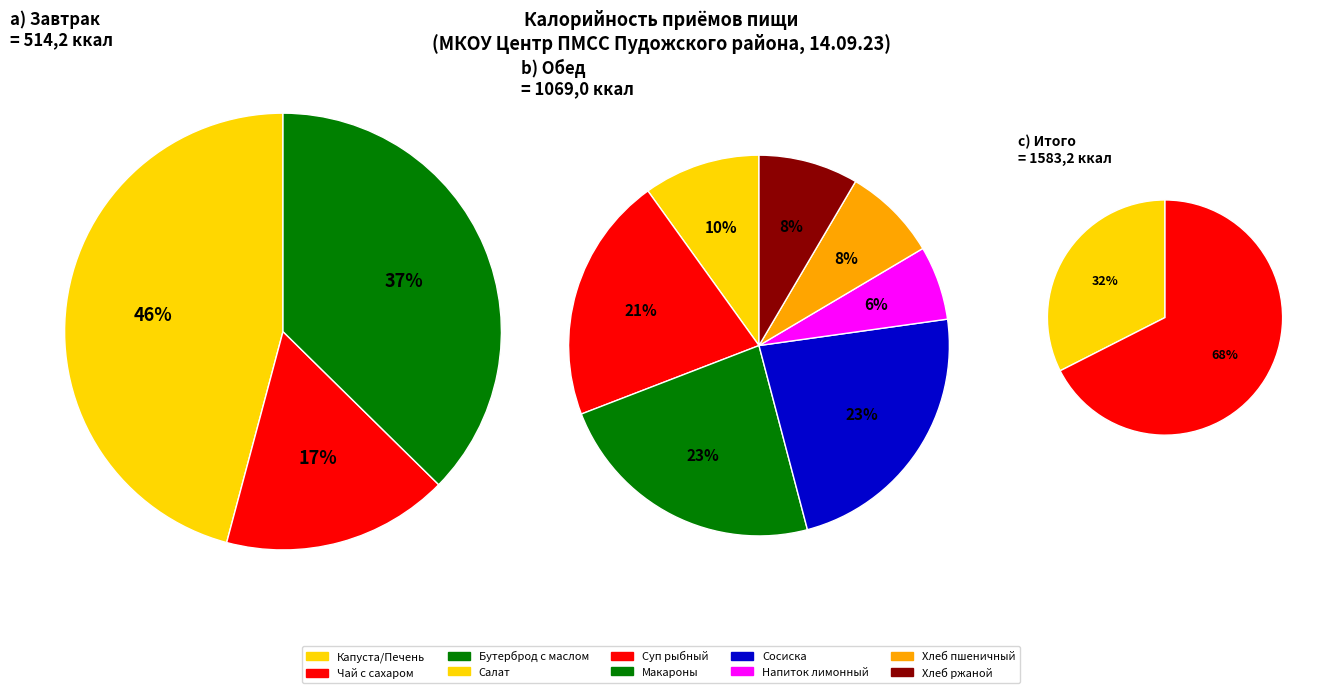

Which slice is the largest?

Обед